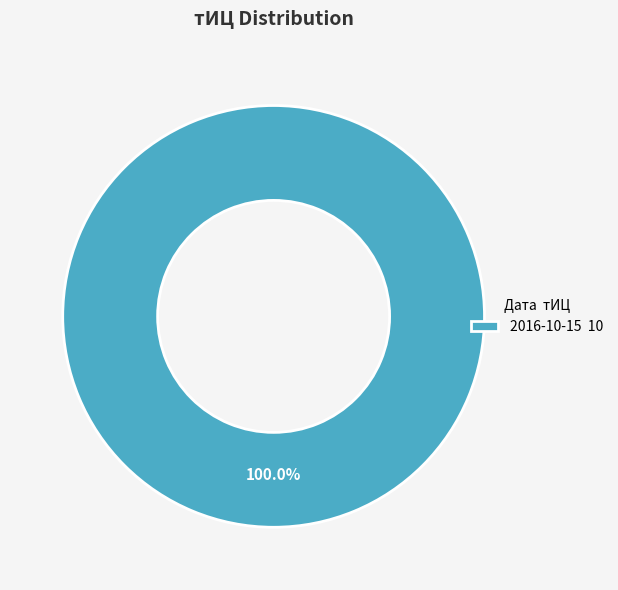

Which category accounts for the majority?

2016-10-15 10